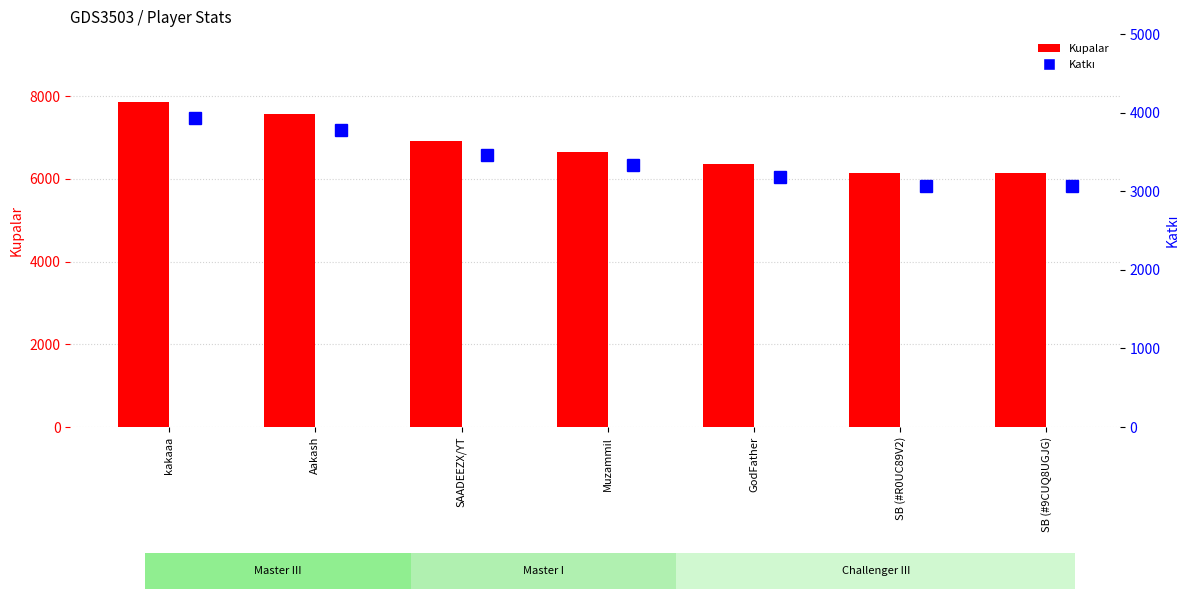

Which category has the highest value in the Katkı series?

kakaaa